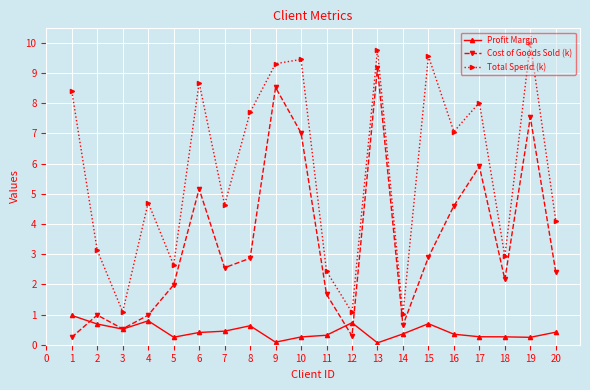

What is the average value of the Profit Margin series?

0.4